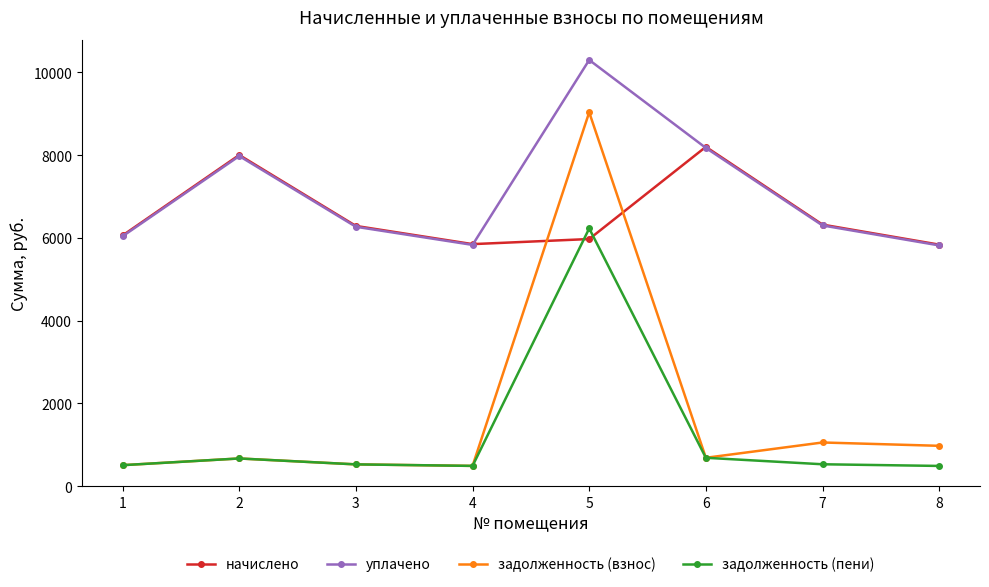

The value of задолженность (пени) at 7 is 526.6. True or false?

True